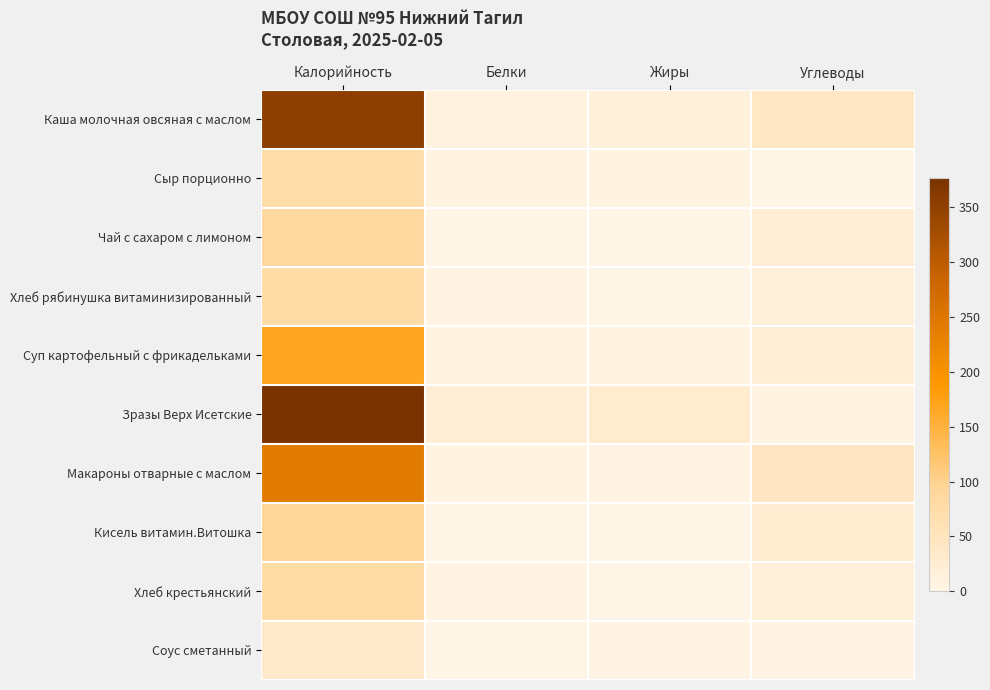

Between Белки and Углеводы, which is larger?

Углеводы